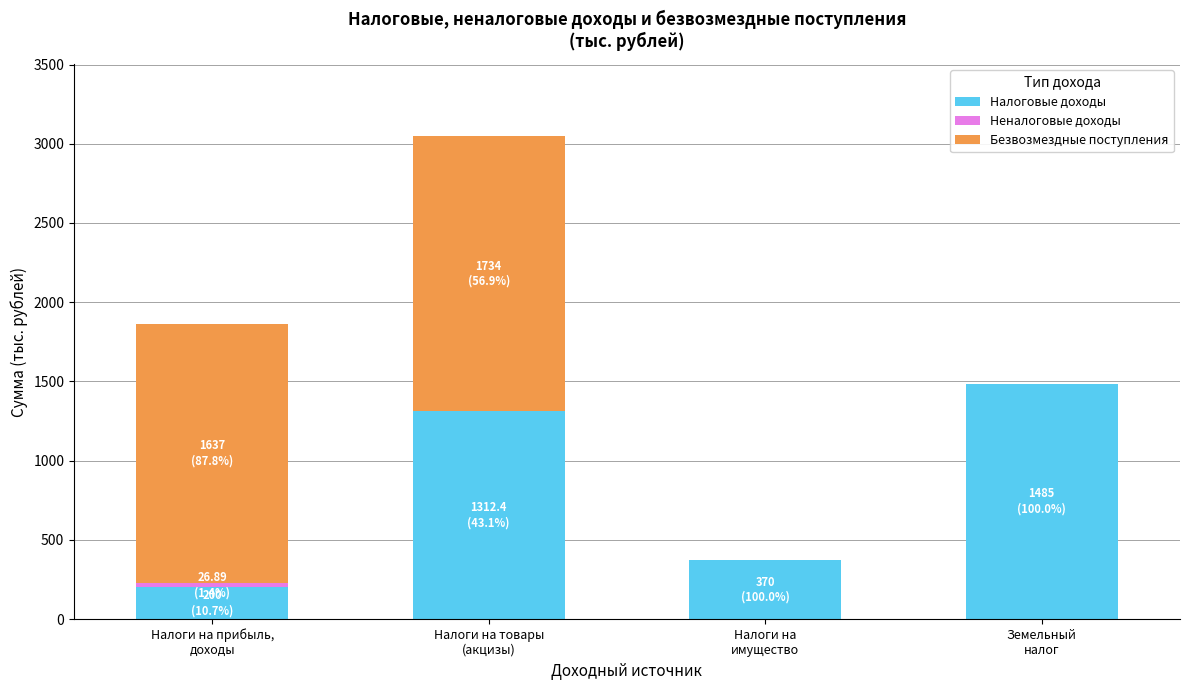

At which category is the sum across all series the highest?

Налоги на товары
(акцизы)